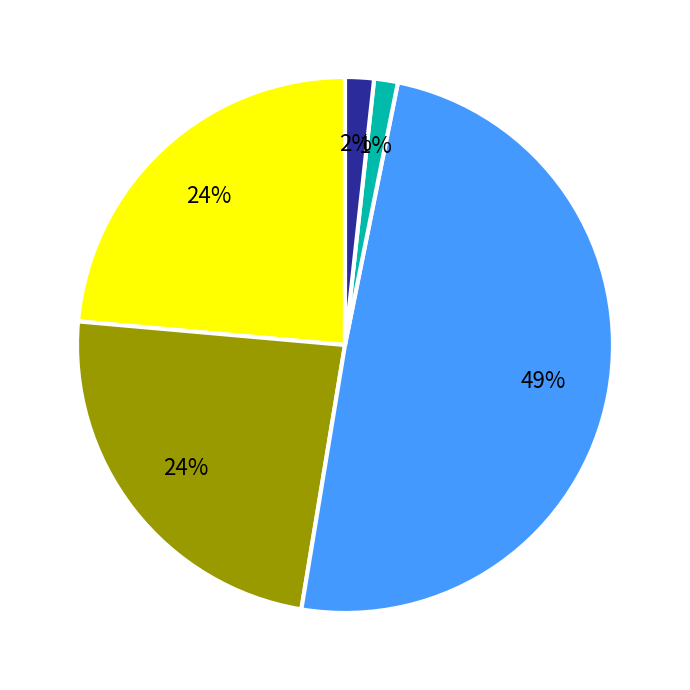

Is there a majority slice in this chart?

No